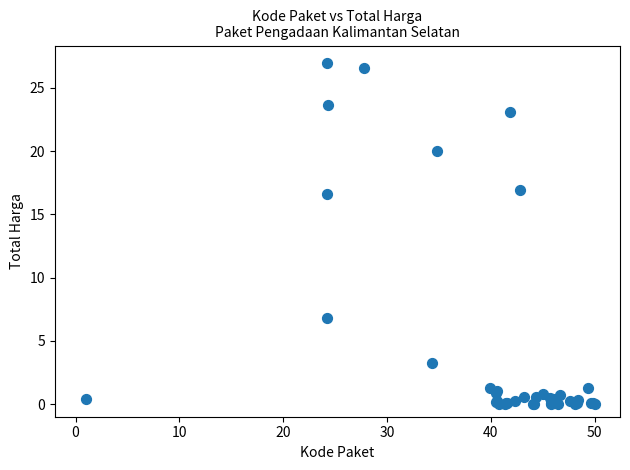

What Y value in the scatter plot is closest to 13?

16.6